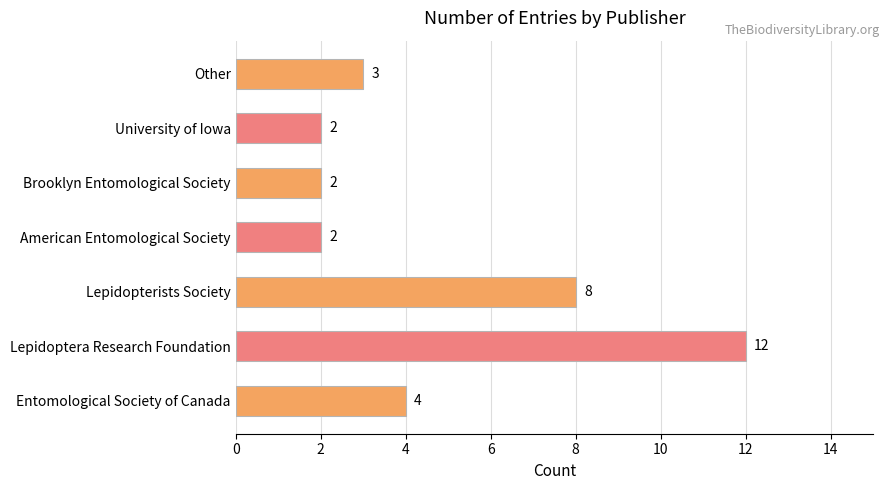

What is the average value?

5